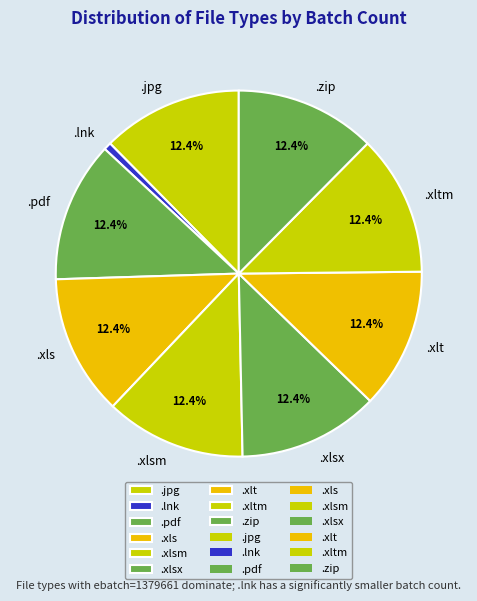

What percentage is the .pdf slice, to the nearest percent?

12%